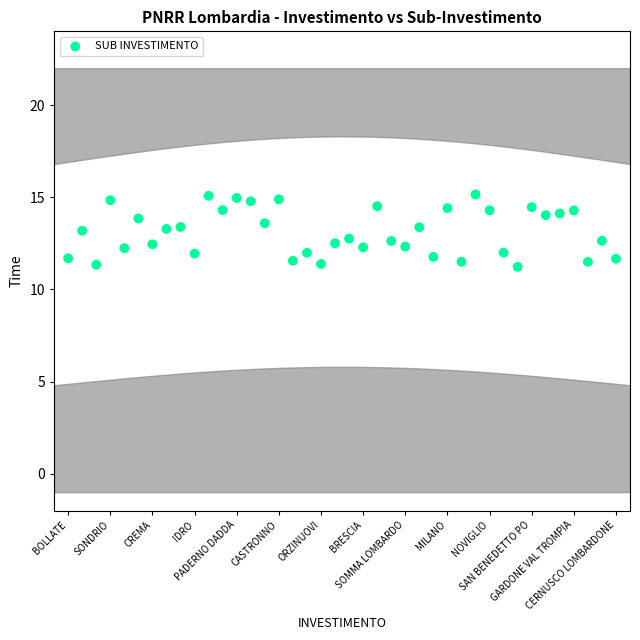

What is the range of Y values (max minus min)?

3.9